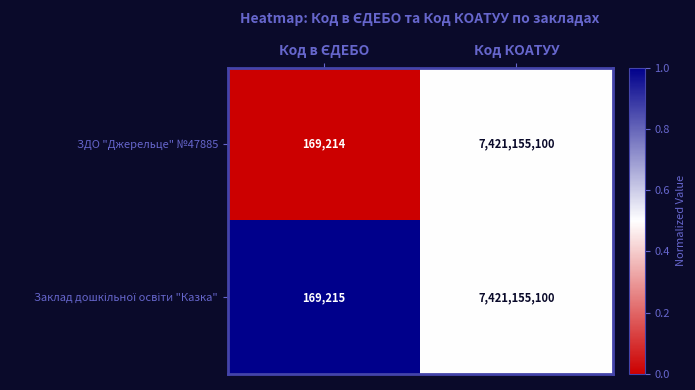

What is the total value across all series at Код КОАТУУ?

14842310200